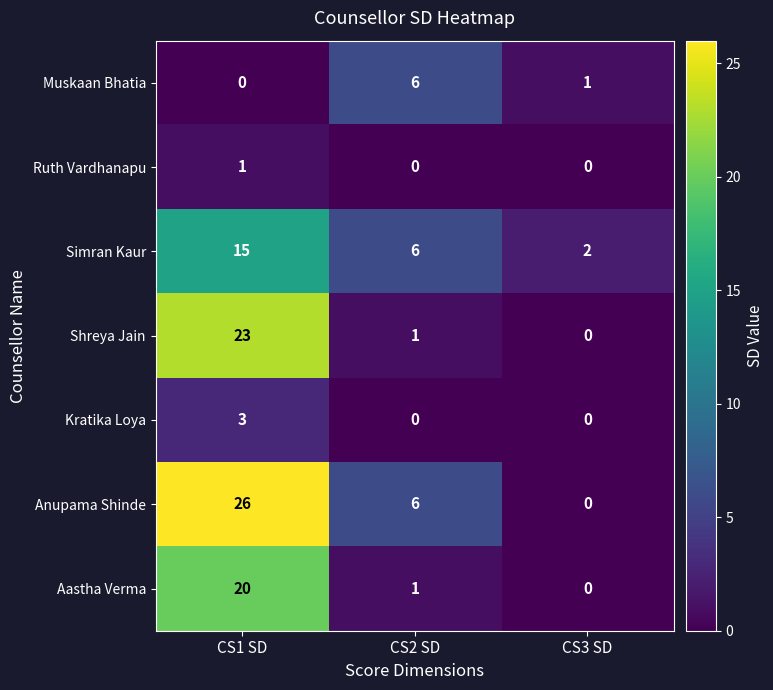

How many distinct data groups are displayed?

7